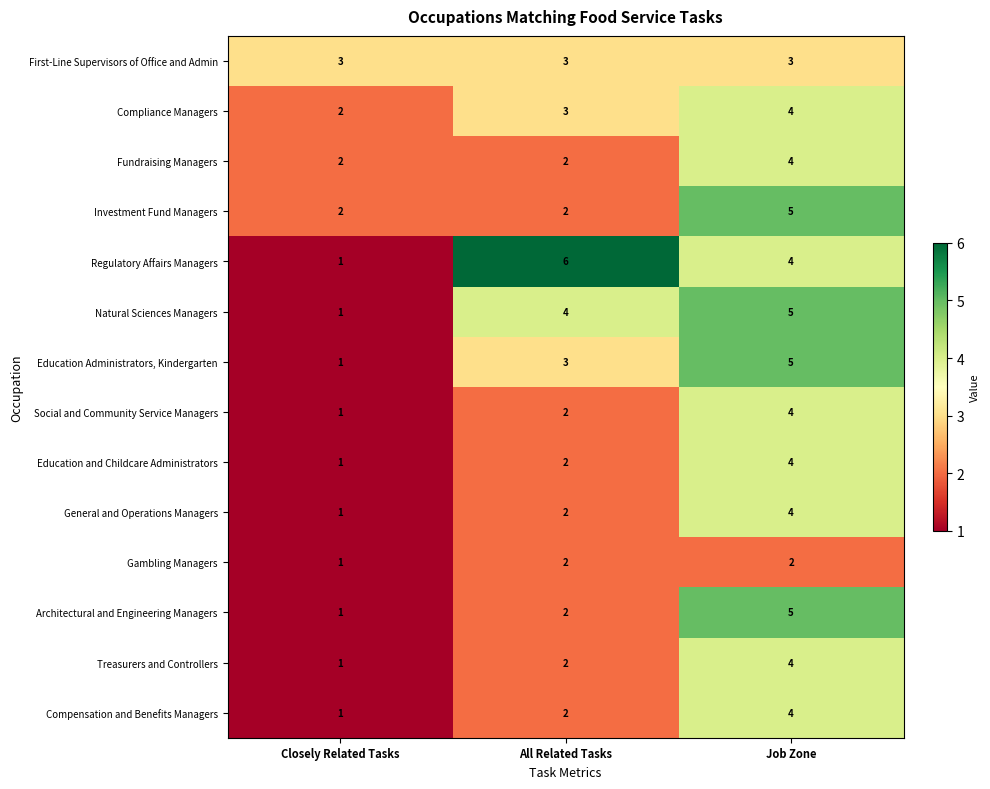

What is the average value of the Compliance Managers series?

3